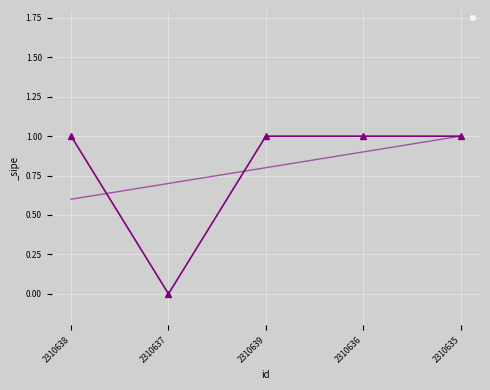

At which category does the chart reach its minimum across all series?

2310637